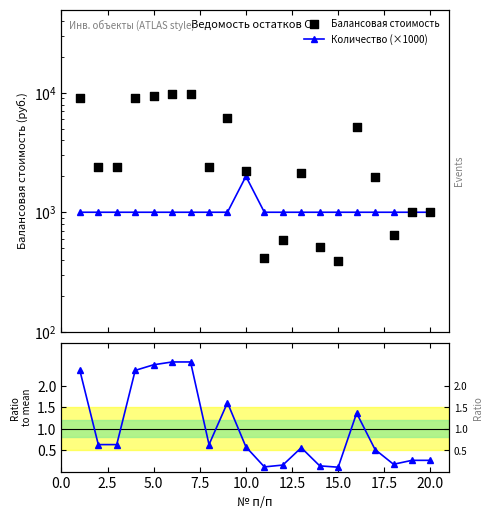

Is the value of Ratio to mean at 12 greater than the value of Количество (×1000) at 14?

No